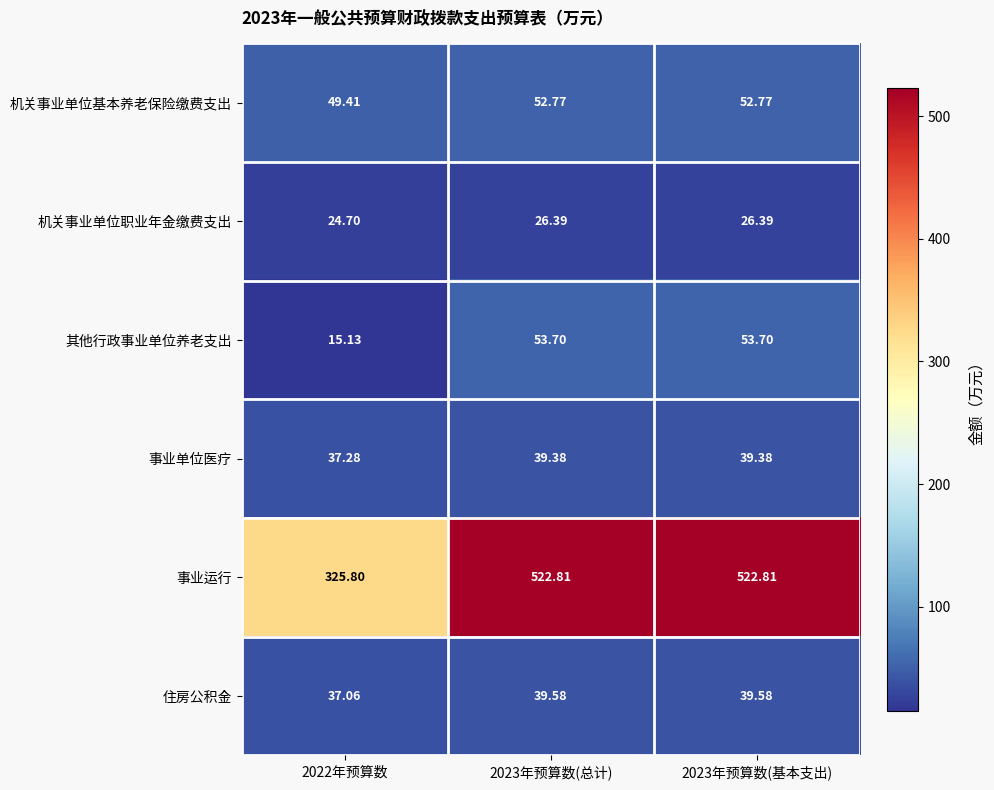

What is the difference between the highest and lowest values at 2022年预算数?

310.7